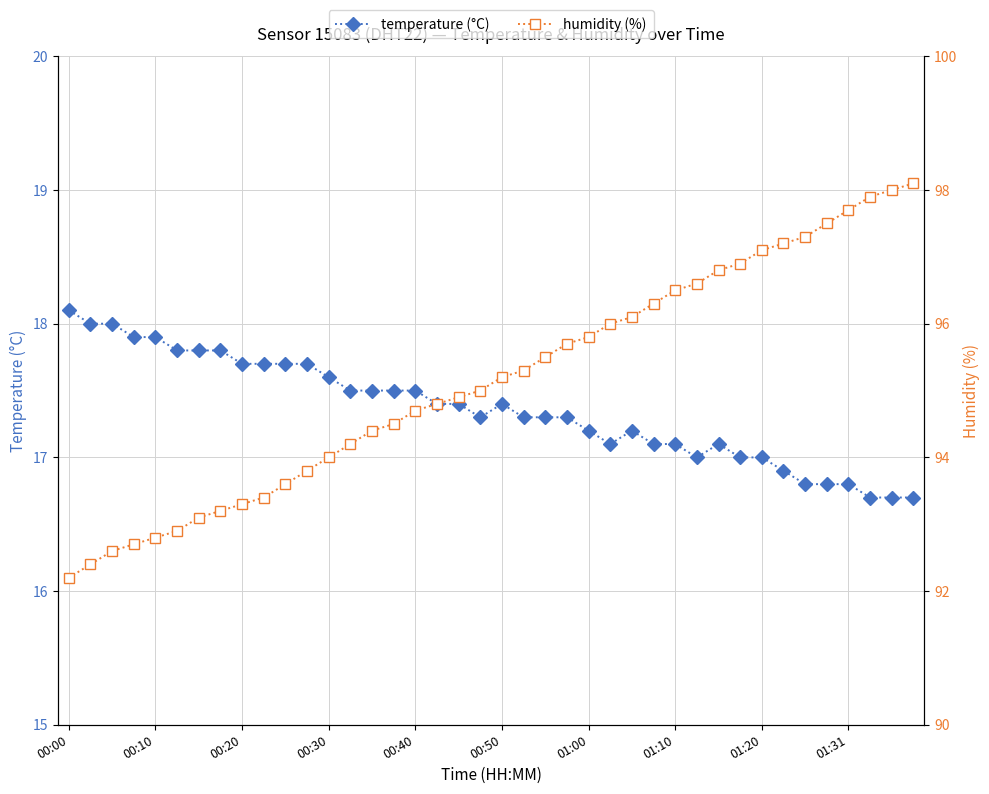

What value does the humidity (%) series have at 27?

96.3